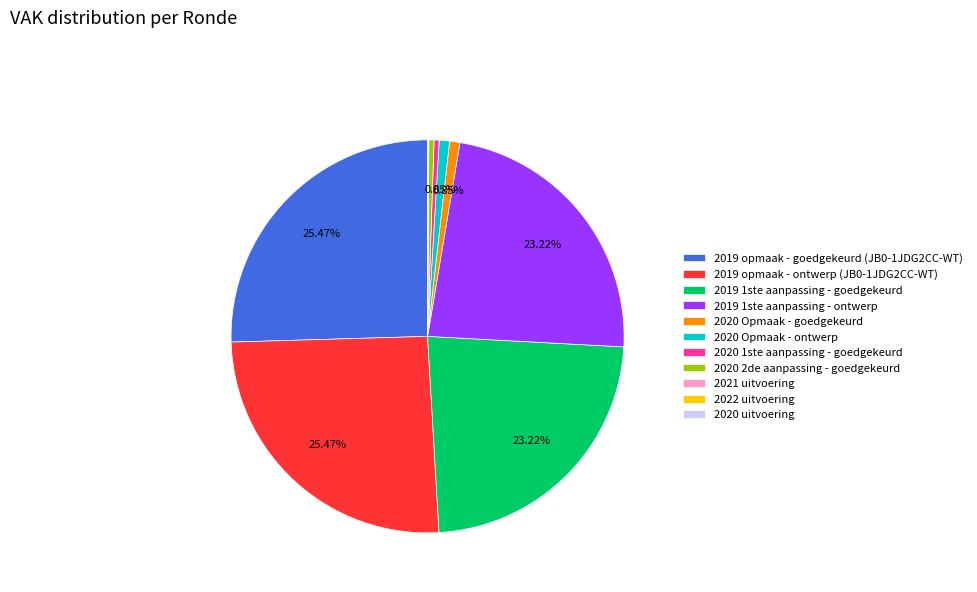

Approximately how many times larger is the value at 2019 opmaak - ontwerp (JB0-1JDG2CC-WT) compared to 2020 2de aanpassing - goedgekeurd?

60.2